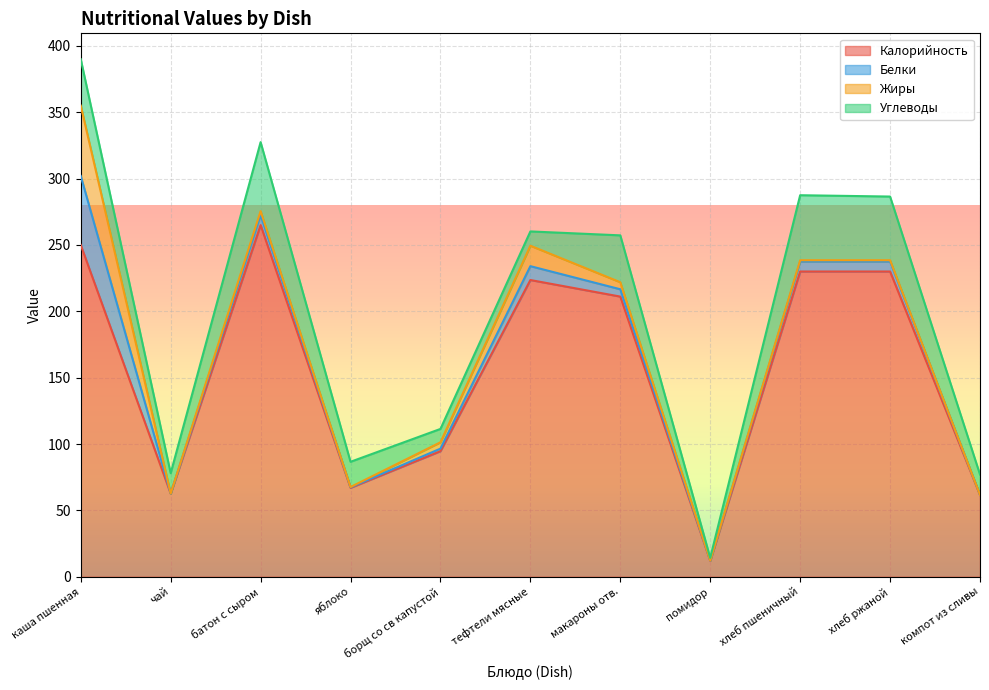

Reading left to right, extract all data points from this chart.

Калорийность: каша пшенная=250.0	чай=62.6	батон с сыром=265.0	яблоко=67.0	борщ со св капустой=94.6	тефтели мясные=223.6	макароны отв.=211.1	помидор=12.0	хлеб пшеничный=230.0	хлеб ржаной=230.0	компот из сливы=61.6
Белки: каша пшенная=52.0	чай=0.1	батон с сыром=7.5	яблоко=0.4	борщ со св капустой=1.9	тефтели мясные=10.4	макароны отв.=5.5	помидор=0.2	хлеб пшеничный=7.5	хлеб ржаной=7.5	компот из сливы=0.1
Жиры: каша пшенная=53.0	чай=0.0	батон с сыром=3.0	яблоко=0.2	борщ со св капустой=4.8	тефтели мясные=15.4	макароны отв.=5.3	помидор=0.0	хлеб пшеничный=1.0	хлеб ржаной=1.0	компот из сливы=0.0
Углеводы: каша пшенная=35.0	чай=15.3	батон с сыром=52.0	яблоко=19.0	борщ со св капустой=10.1	тефтели мясные=10.8	макароны отв.=35.3	помидор=2.0	хлеб пшеничный=49.0	хлеб ржаной=48.0	компот из сливы=15.3